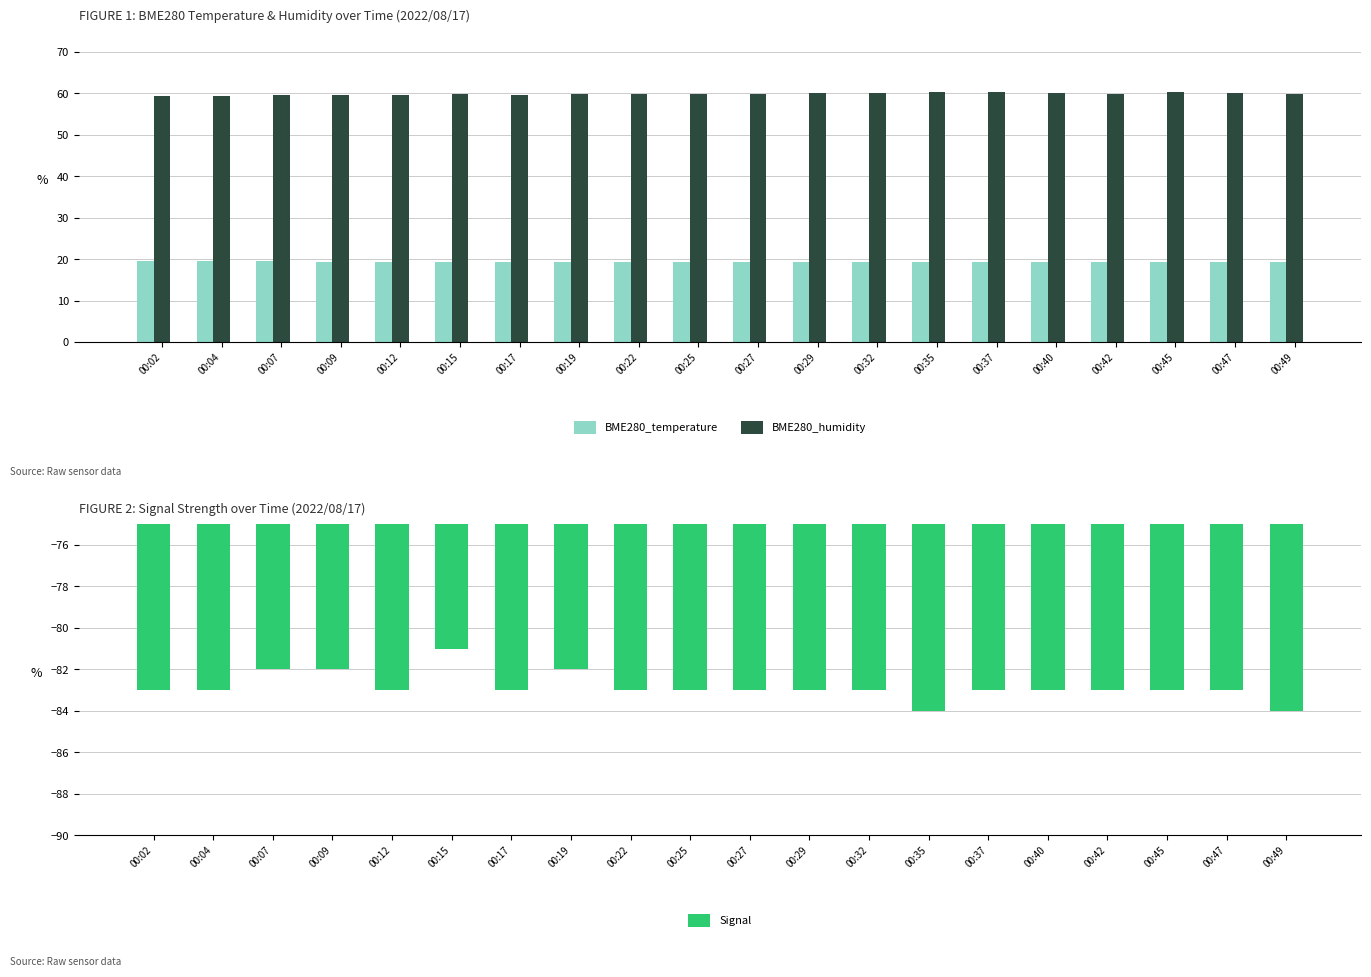

At which label is BME280_temperature closest to 19?

00:45